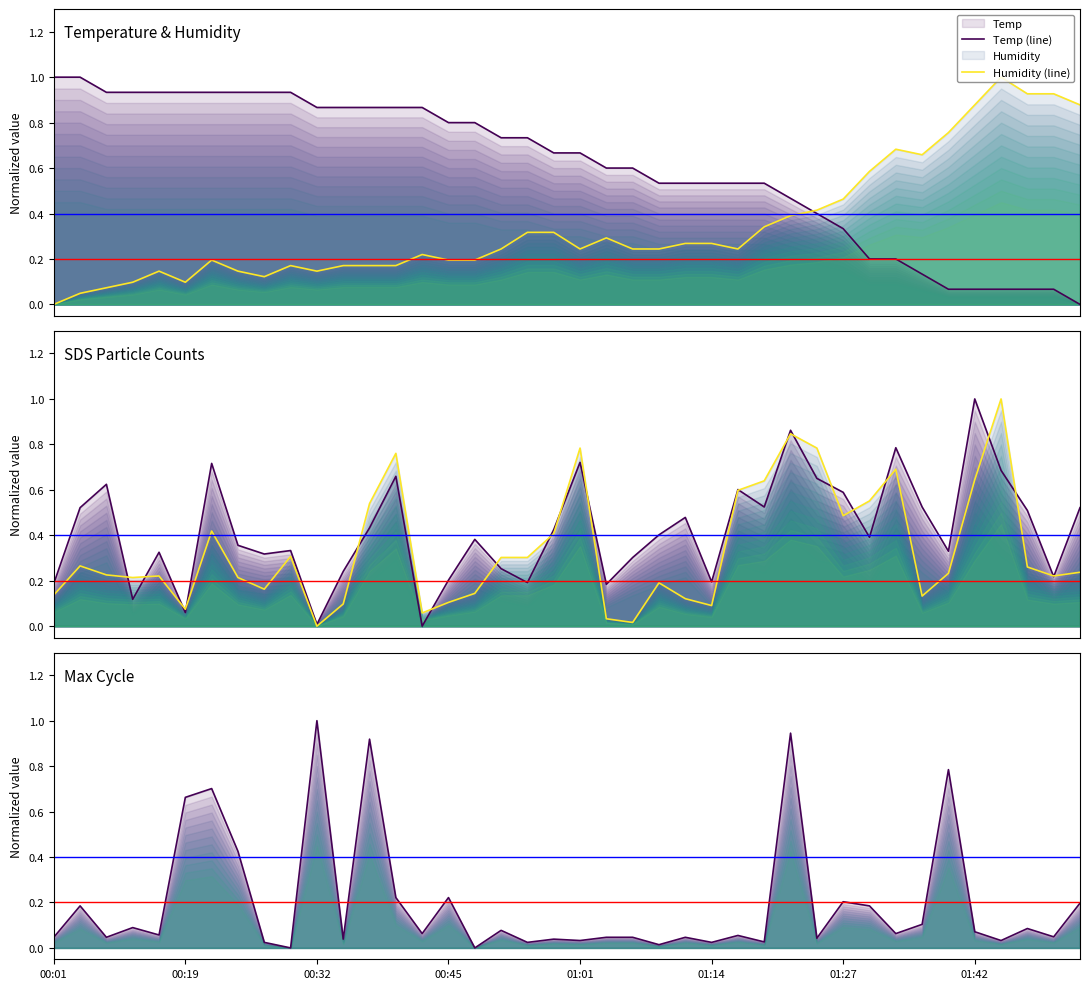

Which series has the widest spread of values?

Temp (line)